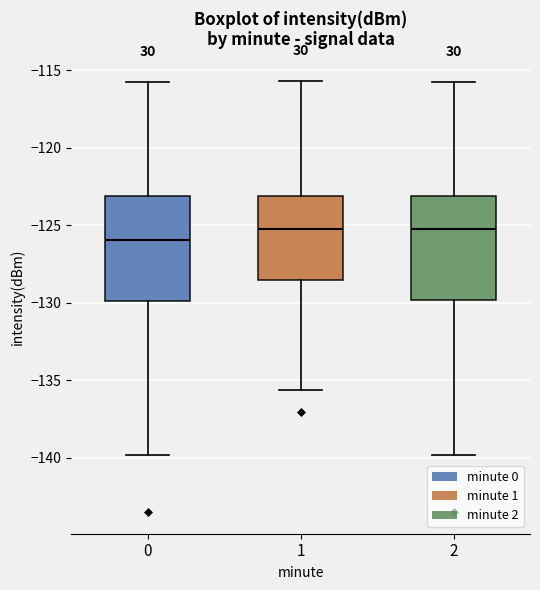

Which box's median line is the lowest?

0